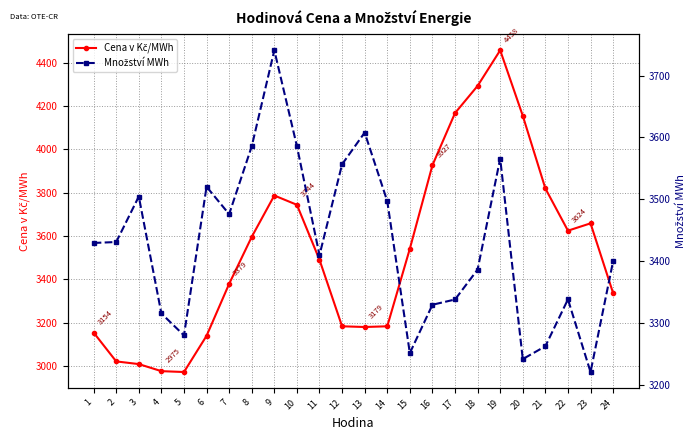

How many distinct data groups are displayed?

2